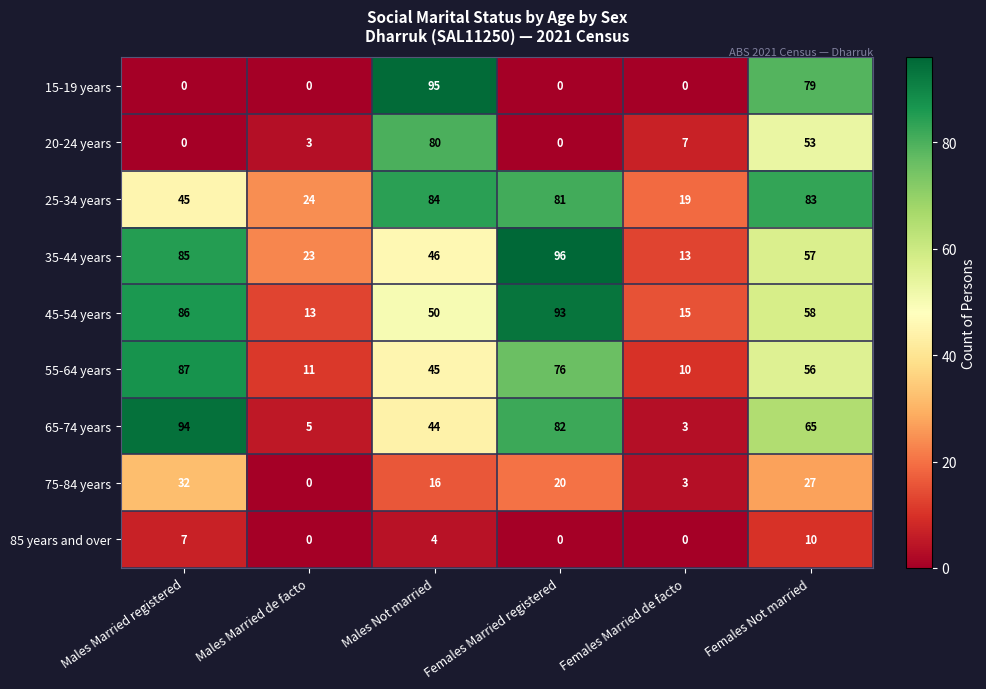

List the series in order of their peak value, lowest first.

85 years and over, 75-84 years, 20-24 years, 25-34 years, 55-64 years, 45-54 years, 65-74 years, 15-19 years, 35-44 years